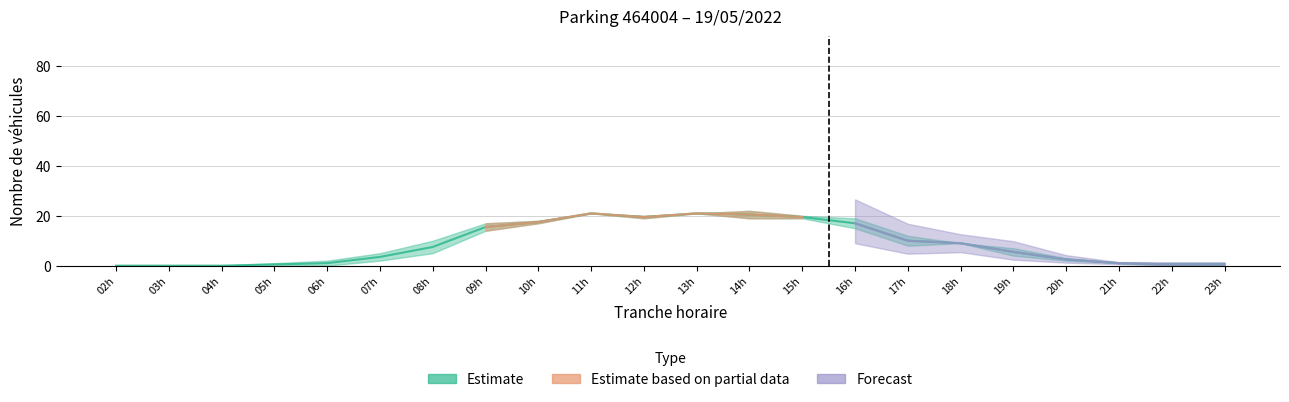

At which label is the value closest to 10?

17h